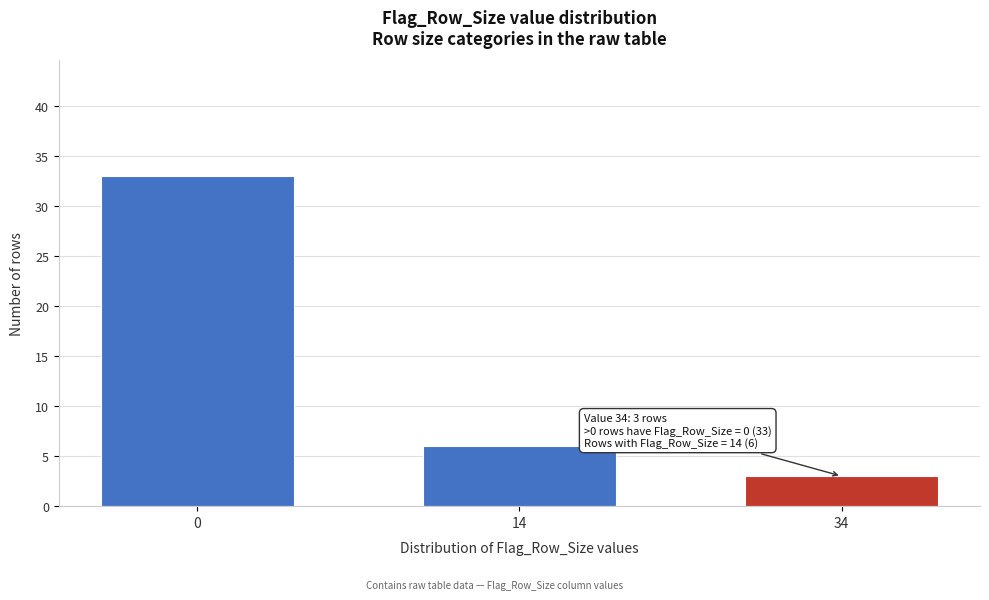

Reading left to right, list all the values displayed in this chart.

0=33	14=6	34=3